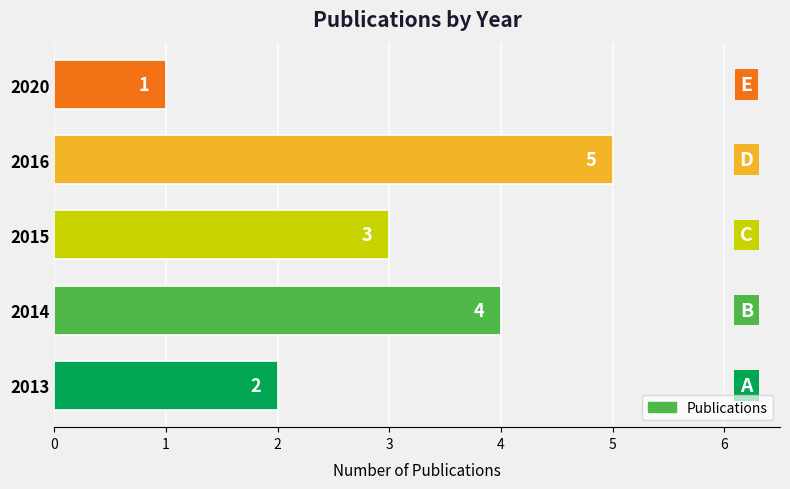

Does the chart contain any negative values?

No